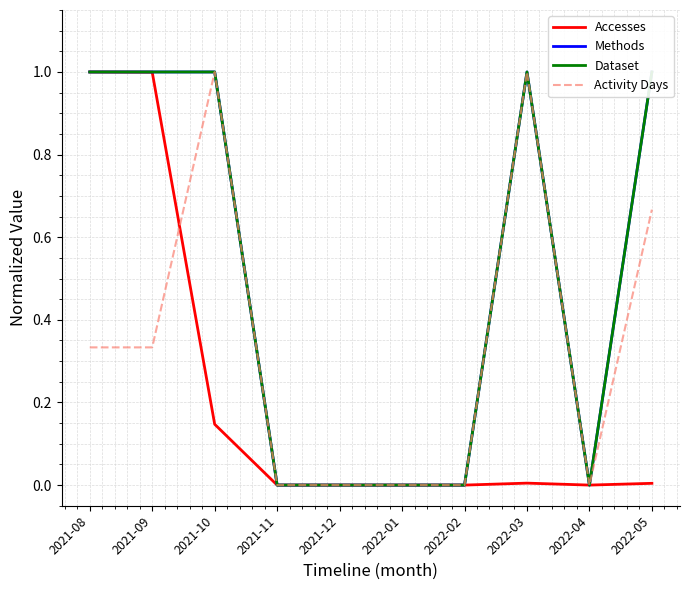

Reading left to right, extract all data points from this chart.

Accesses: 1.0	1.0	0.1	0.0	0.0	0.0	0.0	0.0	0.0	0.0
Methods: 1.0	1.0	1.0	0.0	0.0	0.0	0.0	1.0	0.0	1.0
Dataset: 1.0	1.0	1.0	0.0	0.0	0.0	0.0	1.0	0.0	1.0
Activity Days: 0.3	0.3	1.0	0.0	0.0	0.0	0.0	1.0	0.0	0.7